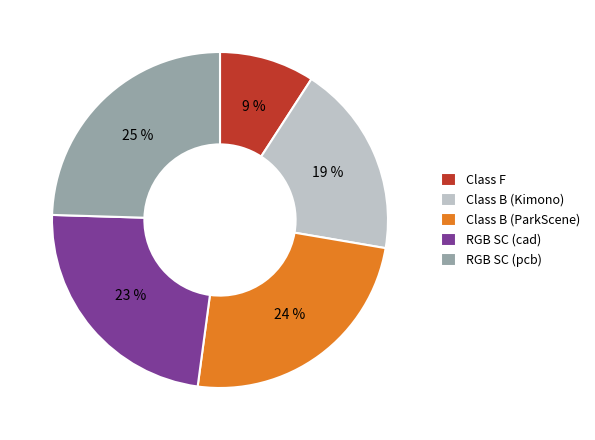

To the nearest percent, what portion does Class B (Kimono) represent?

19%